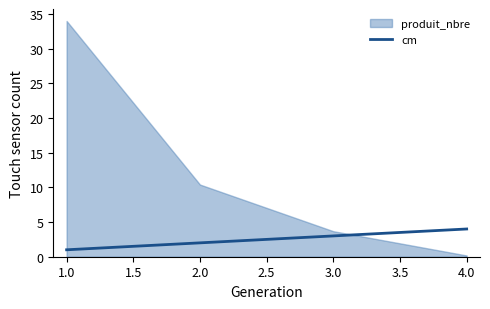

What is the value of the 4th point from the left?

4